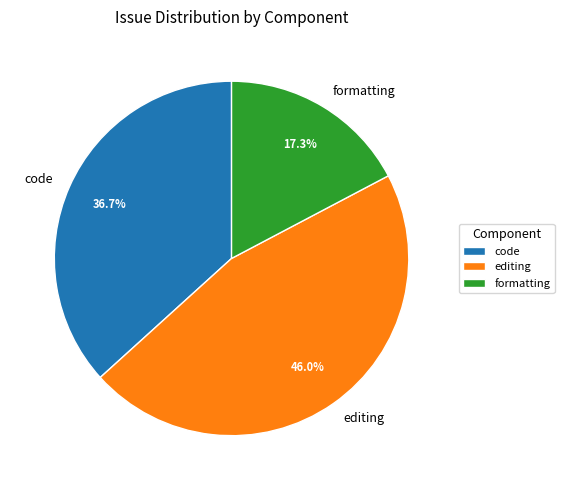

Rank the categories by value from highest to lowest.

editing, code, formatting